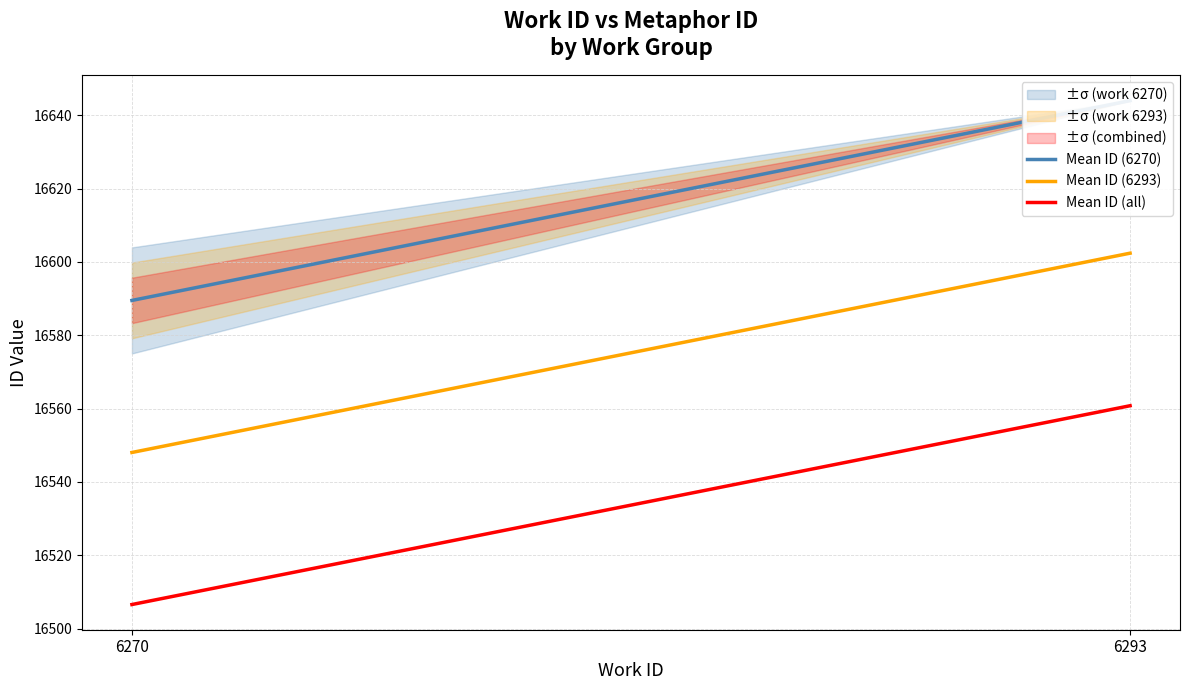

What is the total value across all series at 6293?

49807.2